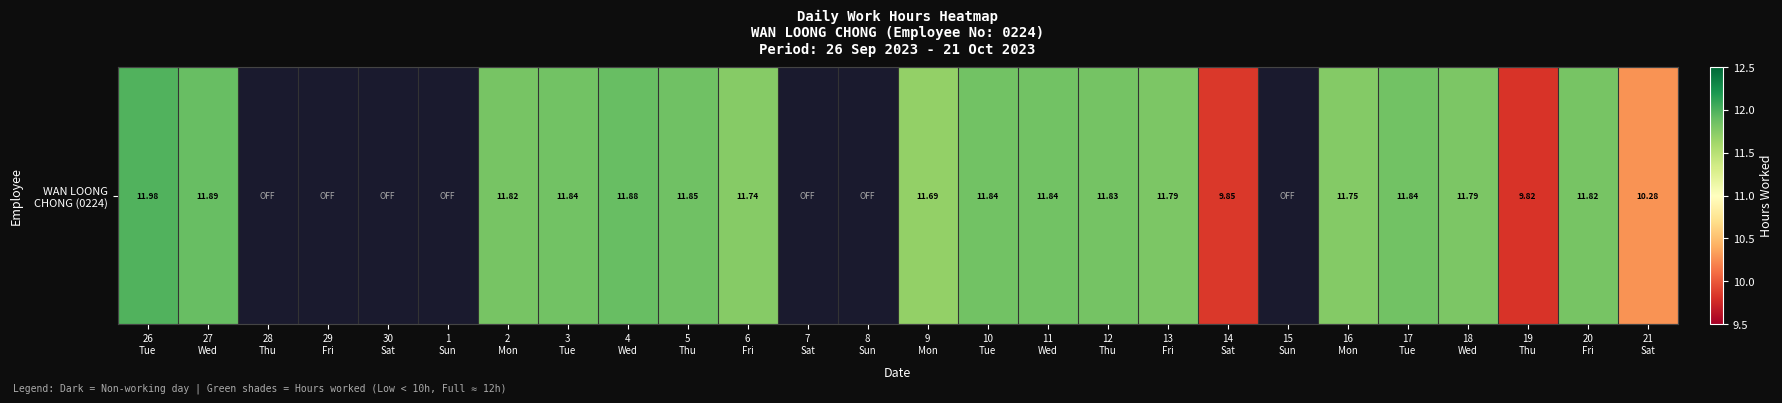

The value at 10
Tue is 5.0. True or false?

False